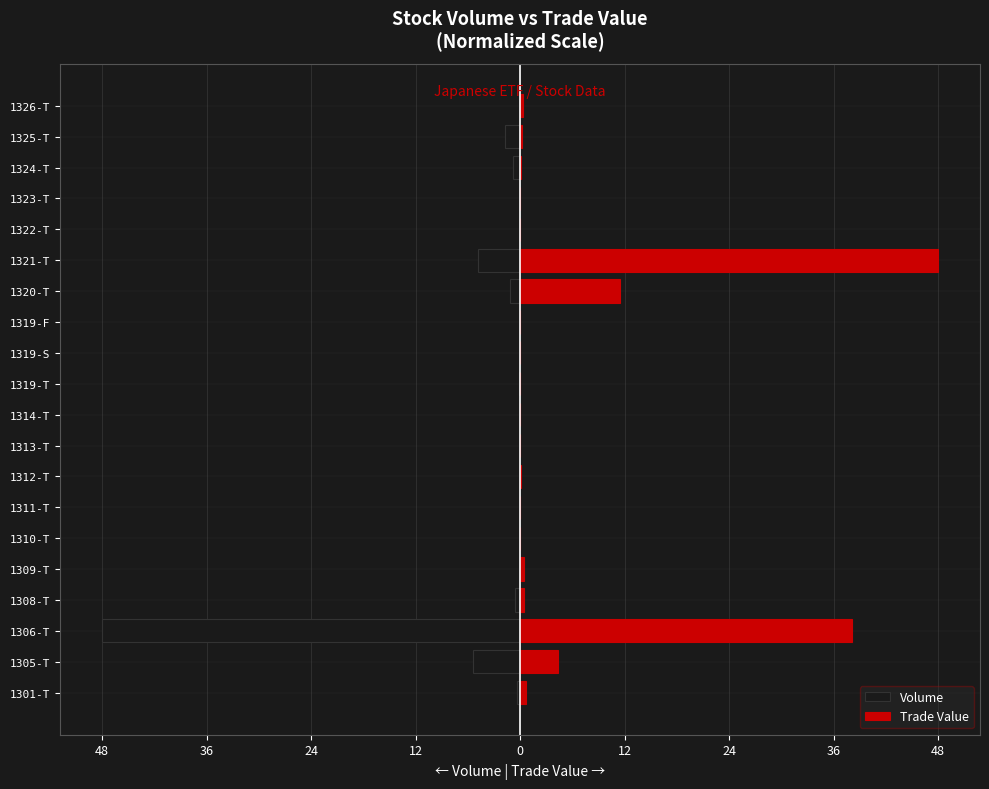

What is the maximum value shown in the chart?

48.0